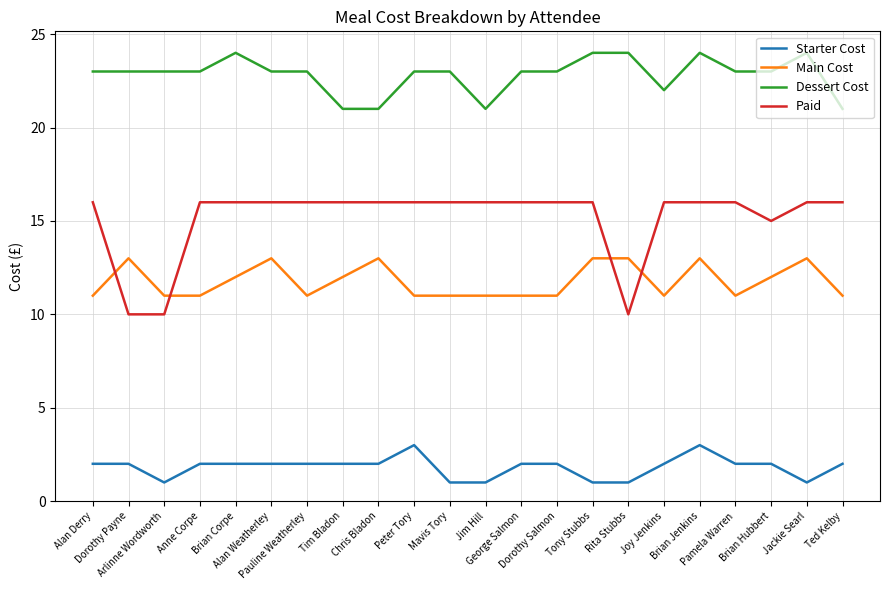

List the series in order of their overall mean, highest first.

Dessert Cost, Paid, Main Cost, Starter Cost